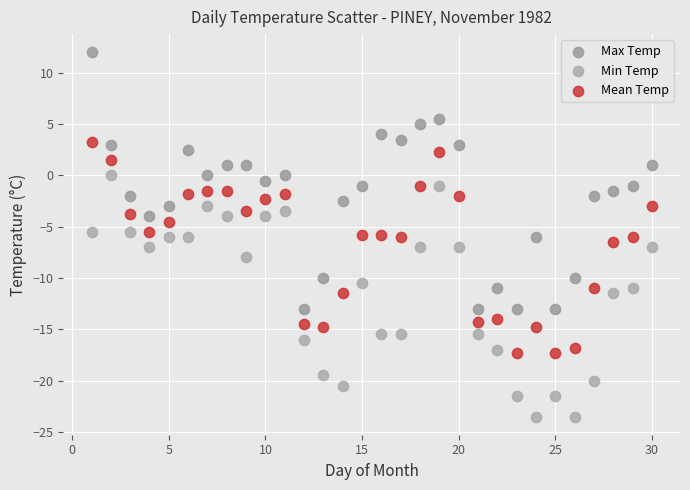

Which series reaches the minimum Y coordinate?

Min Temp